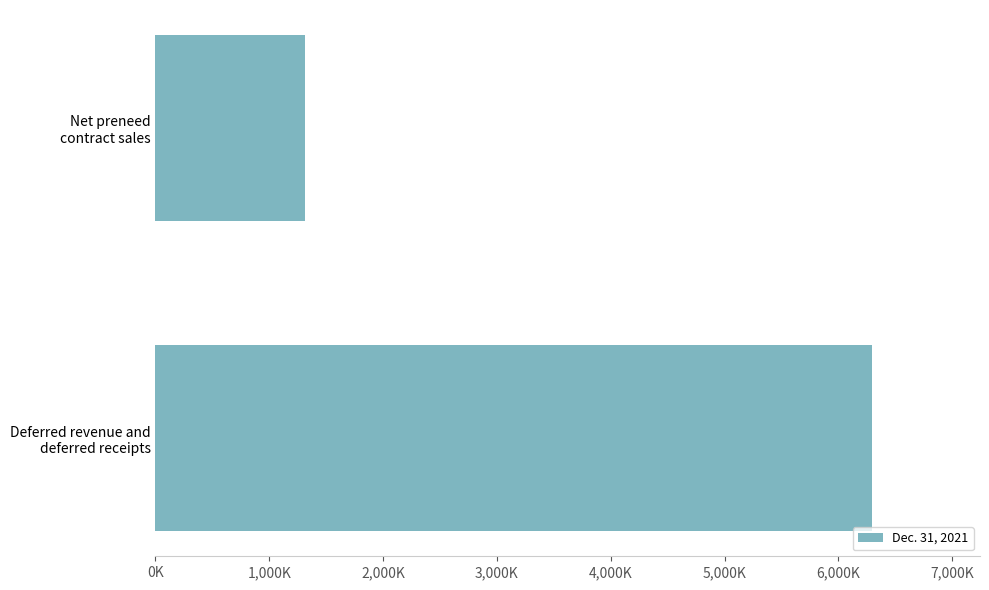

Rank the categories by value from lowest to highest.

Net preneed
contract sales, Deferred revenue and
deferred receipts